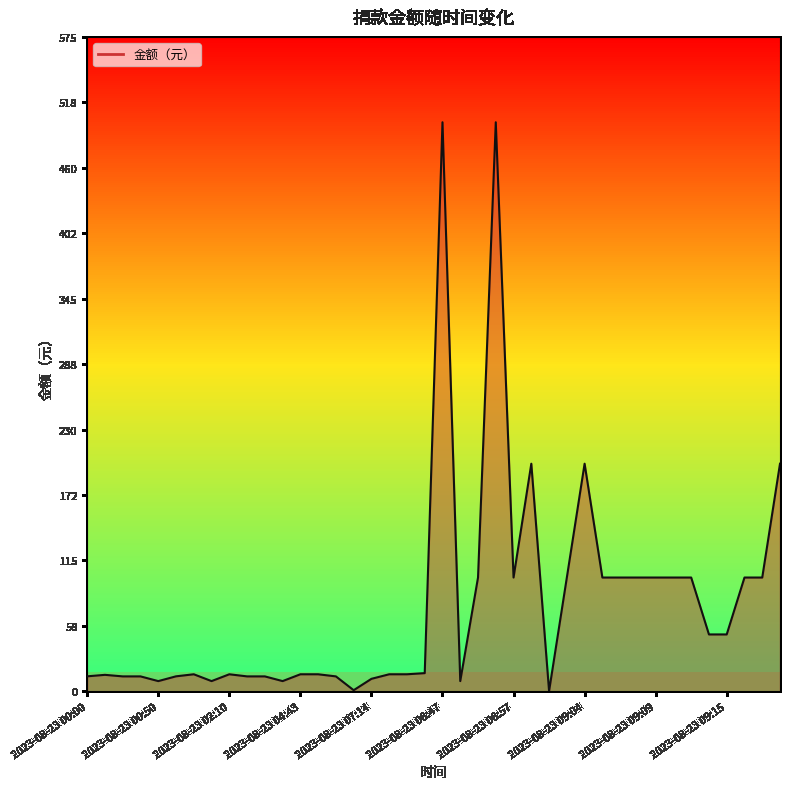

What is the difference between the maximum and minimum values?

499.8